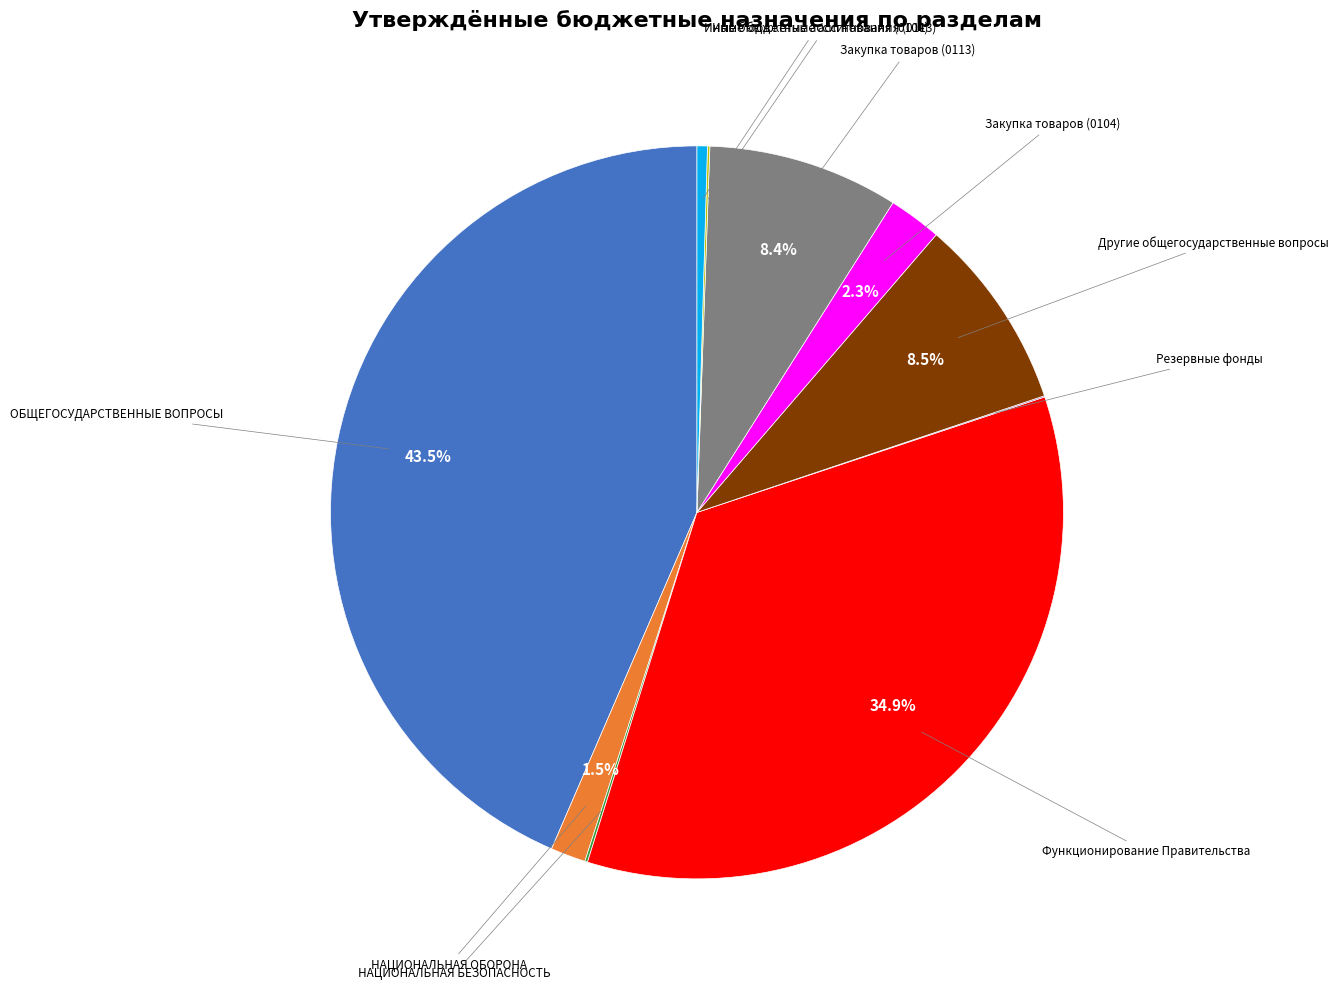

Is there a majority slice in this chart?

No